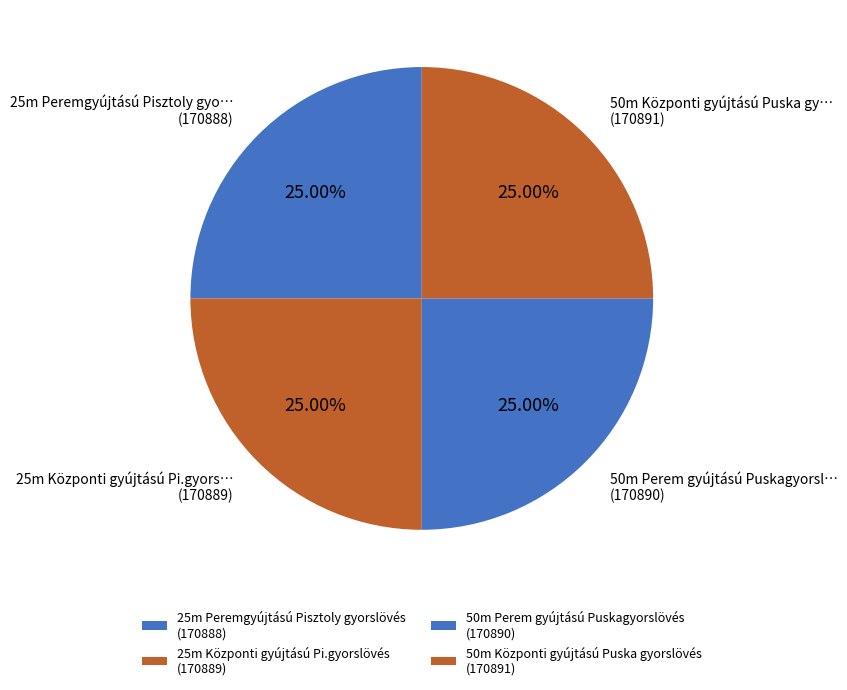

Is the sum of 50m Perem gyújtású Puskagyorslövés and 50m Központi gyújtású Puska gyorslövés greater than half?

Yes